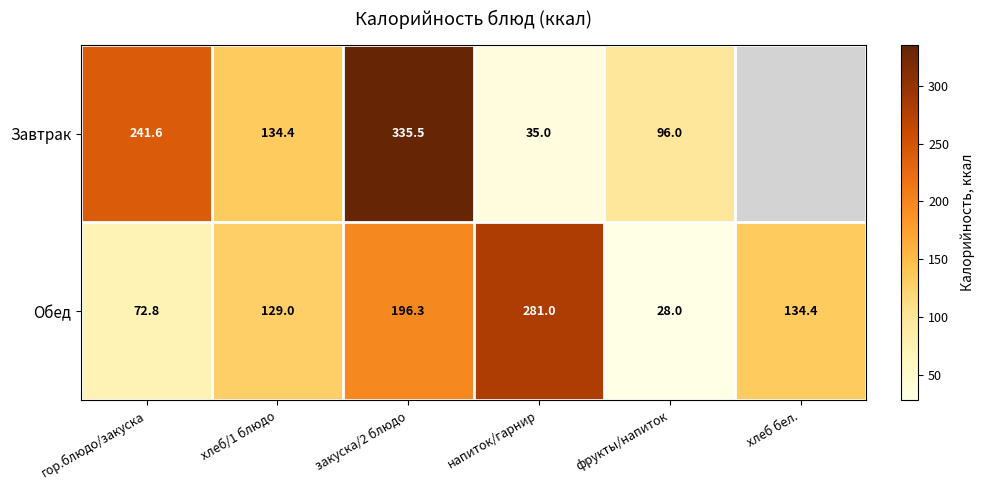

At which label does Обед reach its minimum?

фрукты/напиток